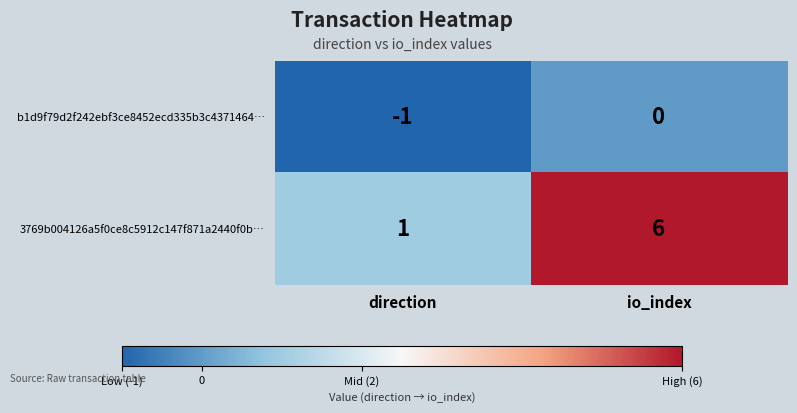

Which label corresponds to the smallest value in the chart?

direction